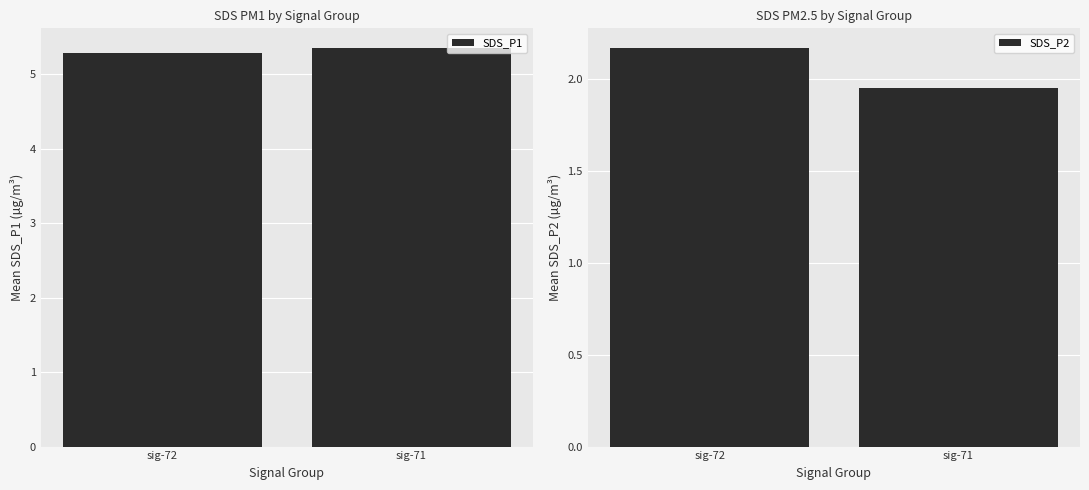

Which series has the largest total across all categories?

SDS_P1